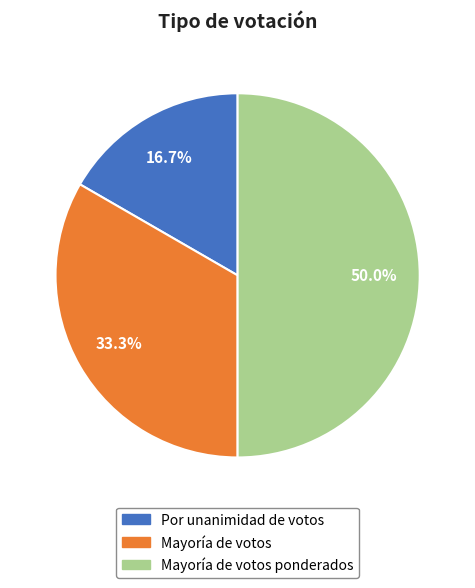

To the nearest percent, what percentage of the pie is Mayoría de votos?

33%